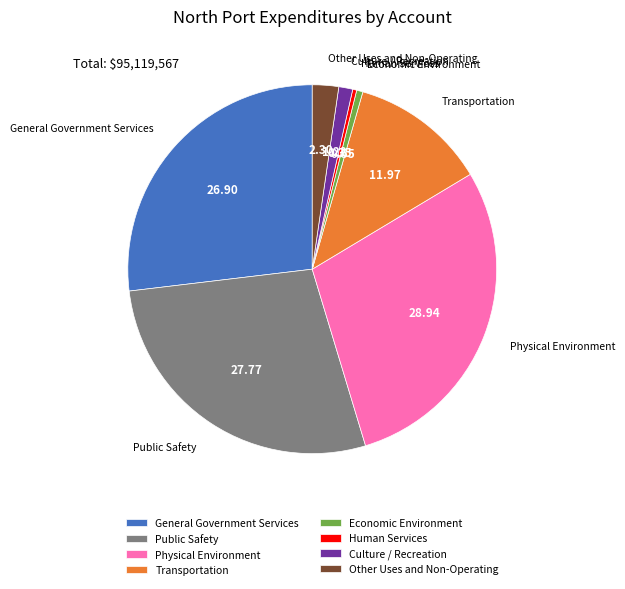

Approximately how many times larger is the value at Other Uses and Non-Operating compared to Physical Environment?

0.1